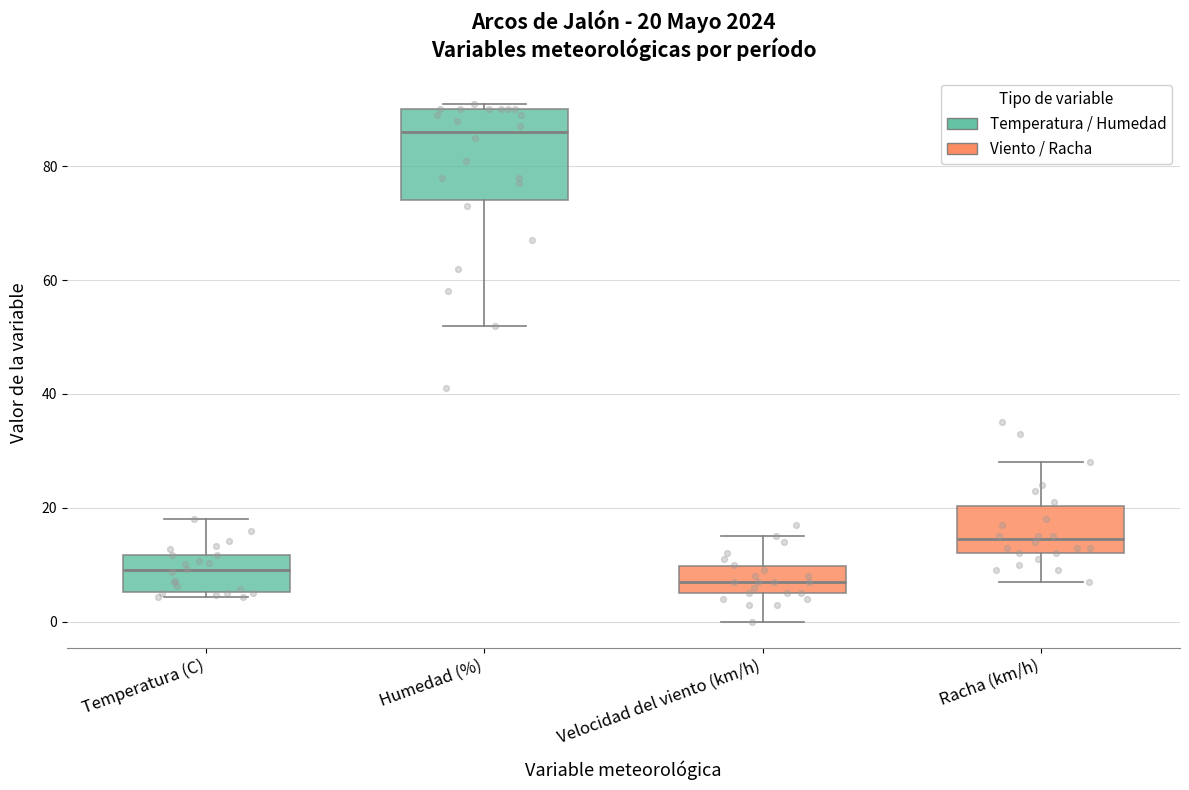

Which box is the tallest, from its lower edge to its upper edge?

Humedad (%)